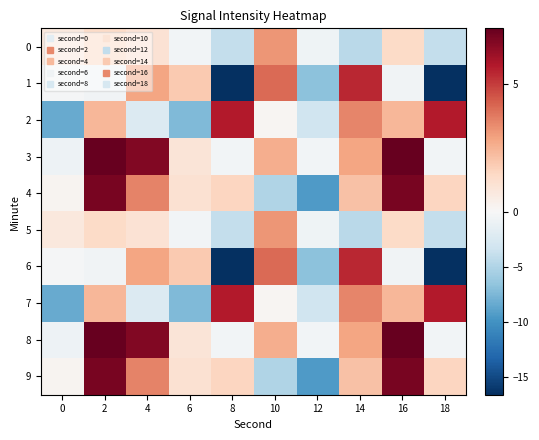

Reading left to right, transcribe all the data shown in this chart.

0: 0=0.7	2=1.4	4=1.0	6=-0.4	8=-4.0	10=3.2	12=-0.7	14=-4.5	16=1.4	18=-4.0
1: 0=-0.2	2=-0.6	4=2.8	6=1.9	8=-16.6	10=4.1	12=-6.8	14=5.4	16=-0.6	18=-16.6
2: 0=-8.3	2=2.4	4=-2.3	6=-7.3	8=5.7	10=0.1	12=-3.3	14=3.5	16=2.4	18=5.7
3: 0=-0.9	2=7.2	4=6.6	6=0.9	8=-0.4	10=2.6	12=-0.4	14=2.8	16=7.2	18=-0.4
4: 0=0.2	2=6.8	4=3.5	6=1.1	8=1.5	10=-5.0	12=-9.4	14=2.1	16=6.8	18=1.5
5: 0=0.7	2=1.4	4=1.0	6=-0.4	8=-4.0	10=3.2	12=-0.7	14=-4.5	16=1.4	18=-4.0
6: 0=-0.2	2=-0.6	4=2.8	6=1.9	8=-16.6	10=4.1	12=-6.8	14=5.4	16=-0.6	18=-16.6
7: 0=-8.3	2=2.4	4=-2.3	6=-7.3	8=5.7	10=0.1	12=-3.3	14=3.5	16=2.4	18=5.7
8: 0=-0.9	2=7.2	4=6.6	6=0.9	8=-0.4	10=2.6	12=-0.4	14=2.8	16=7.2	18=-0.4
9: 0=0.2	2=6.8	4=3.5	6=1.1	8=1.5	10=-5.0	12=-9.4	14=2.1	16=6.8	18=1.5